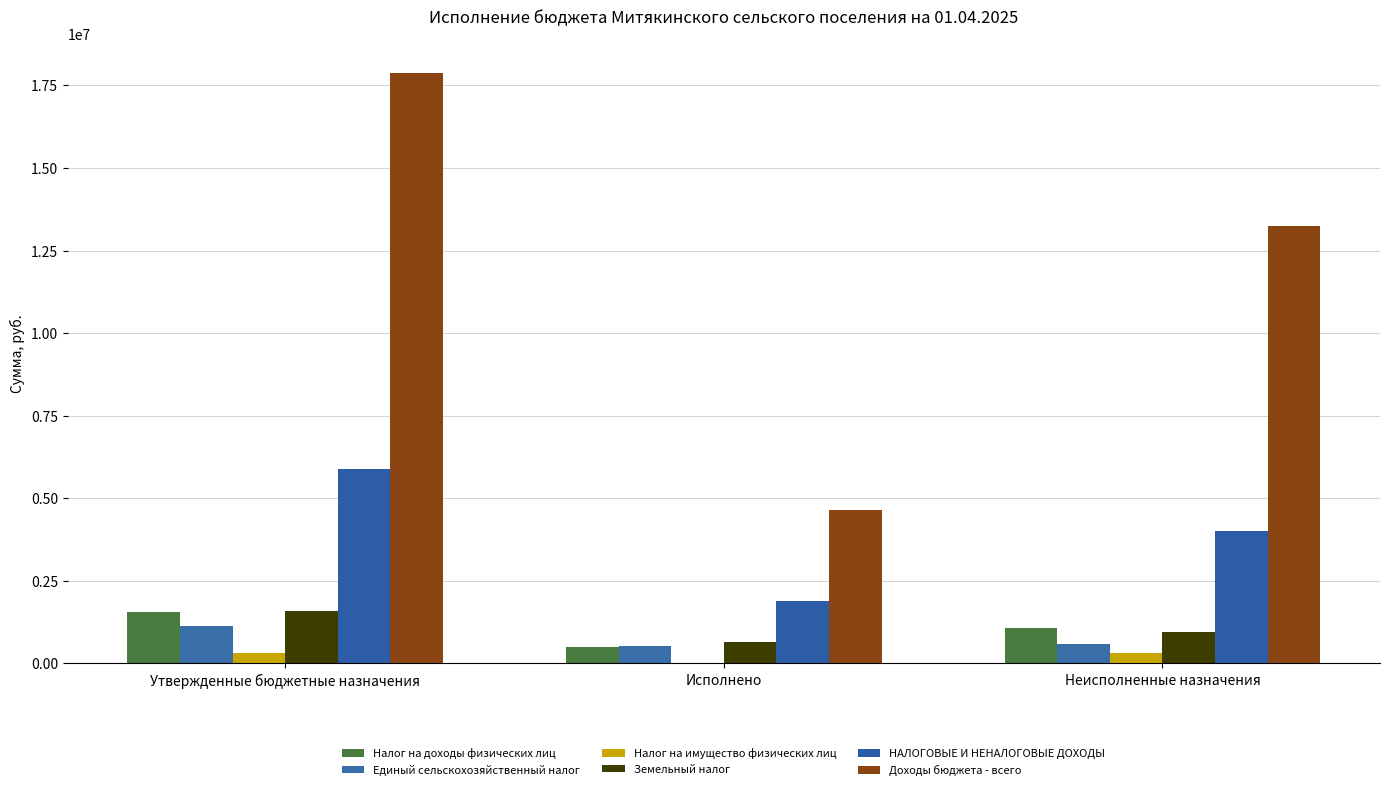

Between Неисполненные назначения and Исполнено, which is larger?

Неисполненные назначения